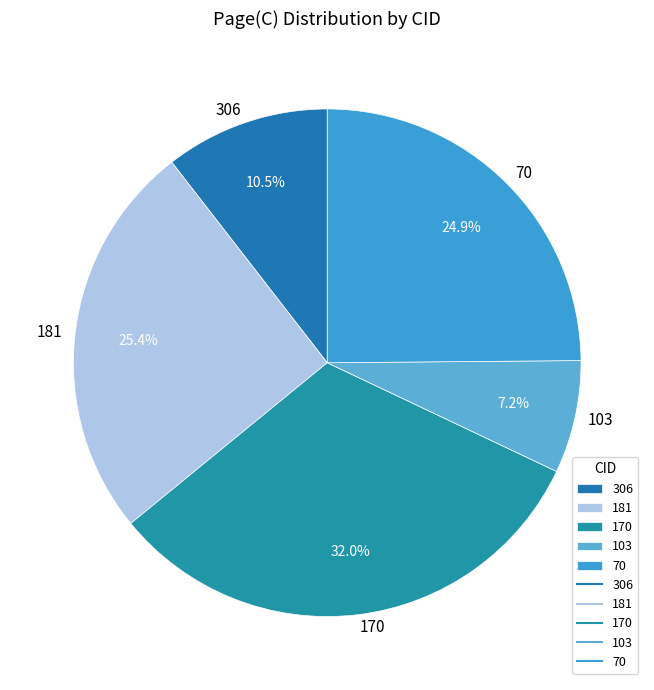

What is the ratio of the value at 103 to the value at 181?

0.3